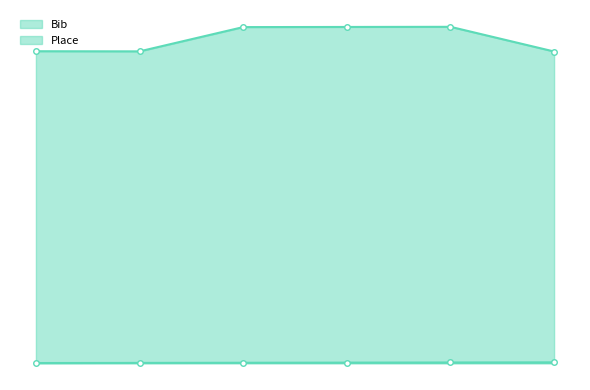

True or false: Place and Bib intersect in this chart.

False